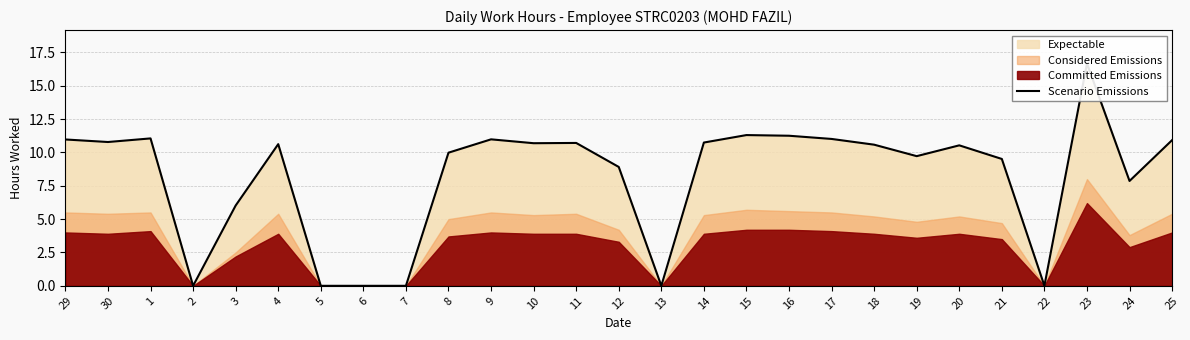

Does the chart display data point markers on the line(s)?

No